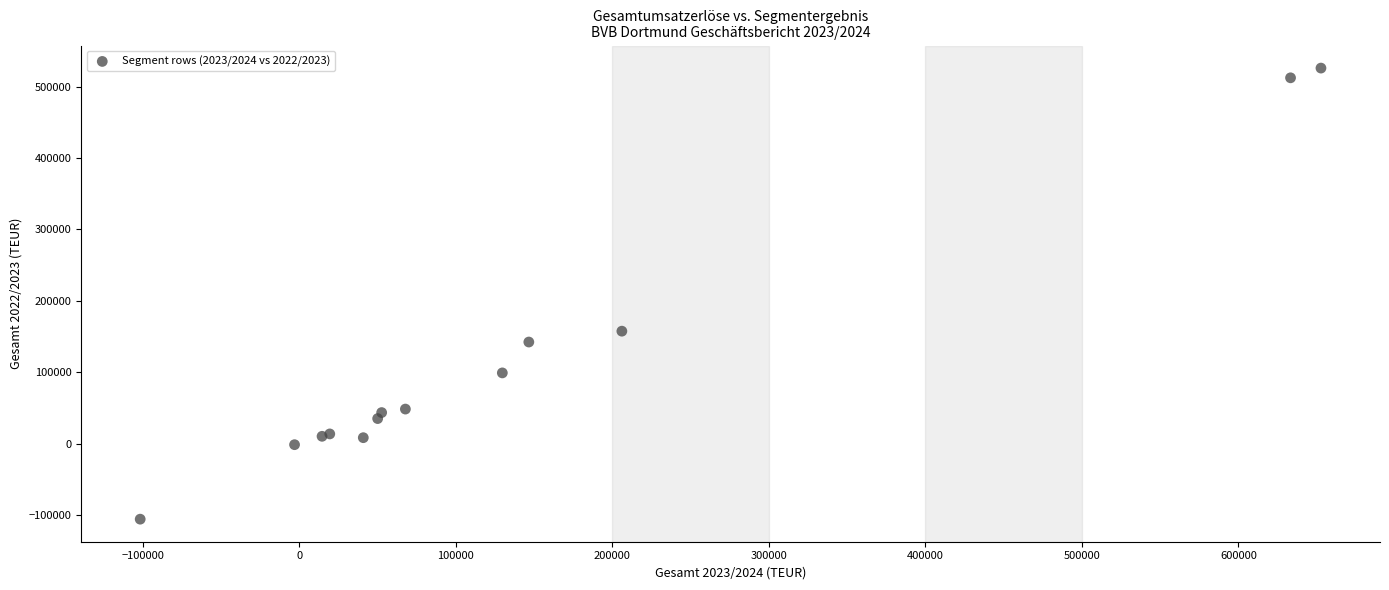

What Y value in the scatter plot is closest to 210089?

157507